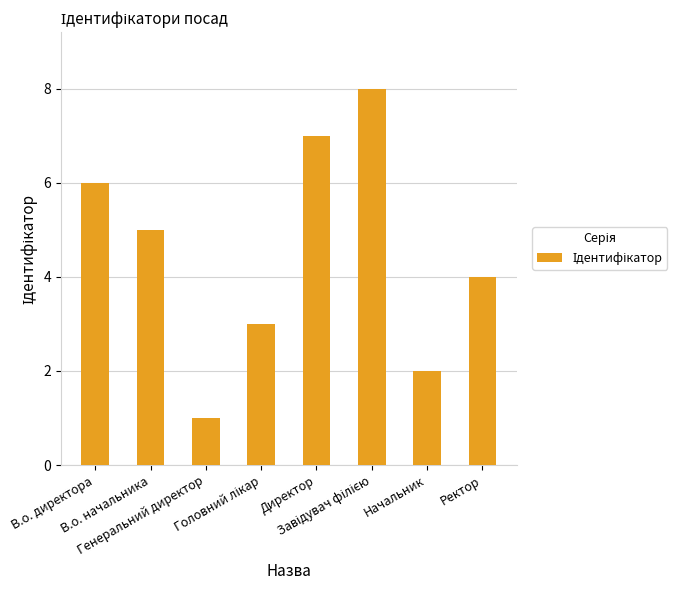

What is the change in value from В.о. начальника to Директор?

+2